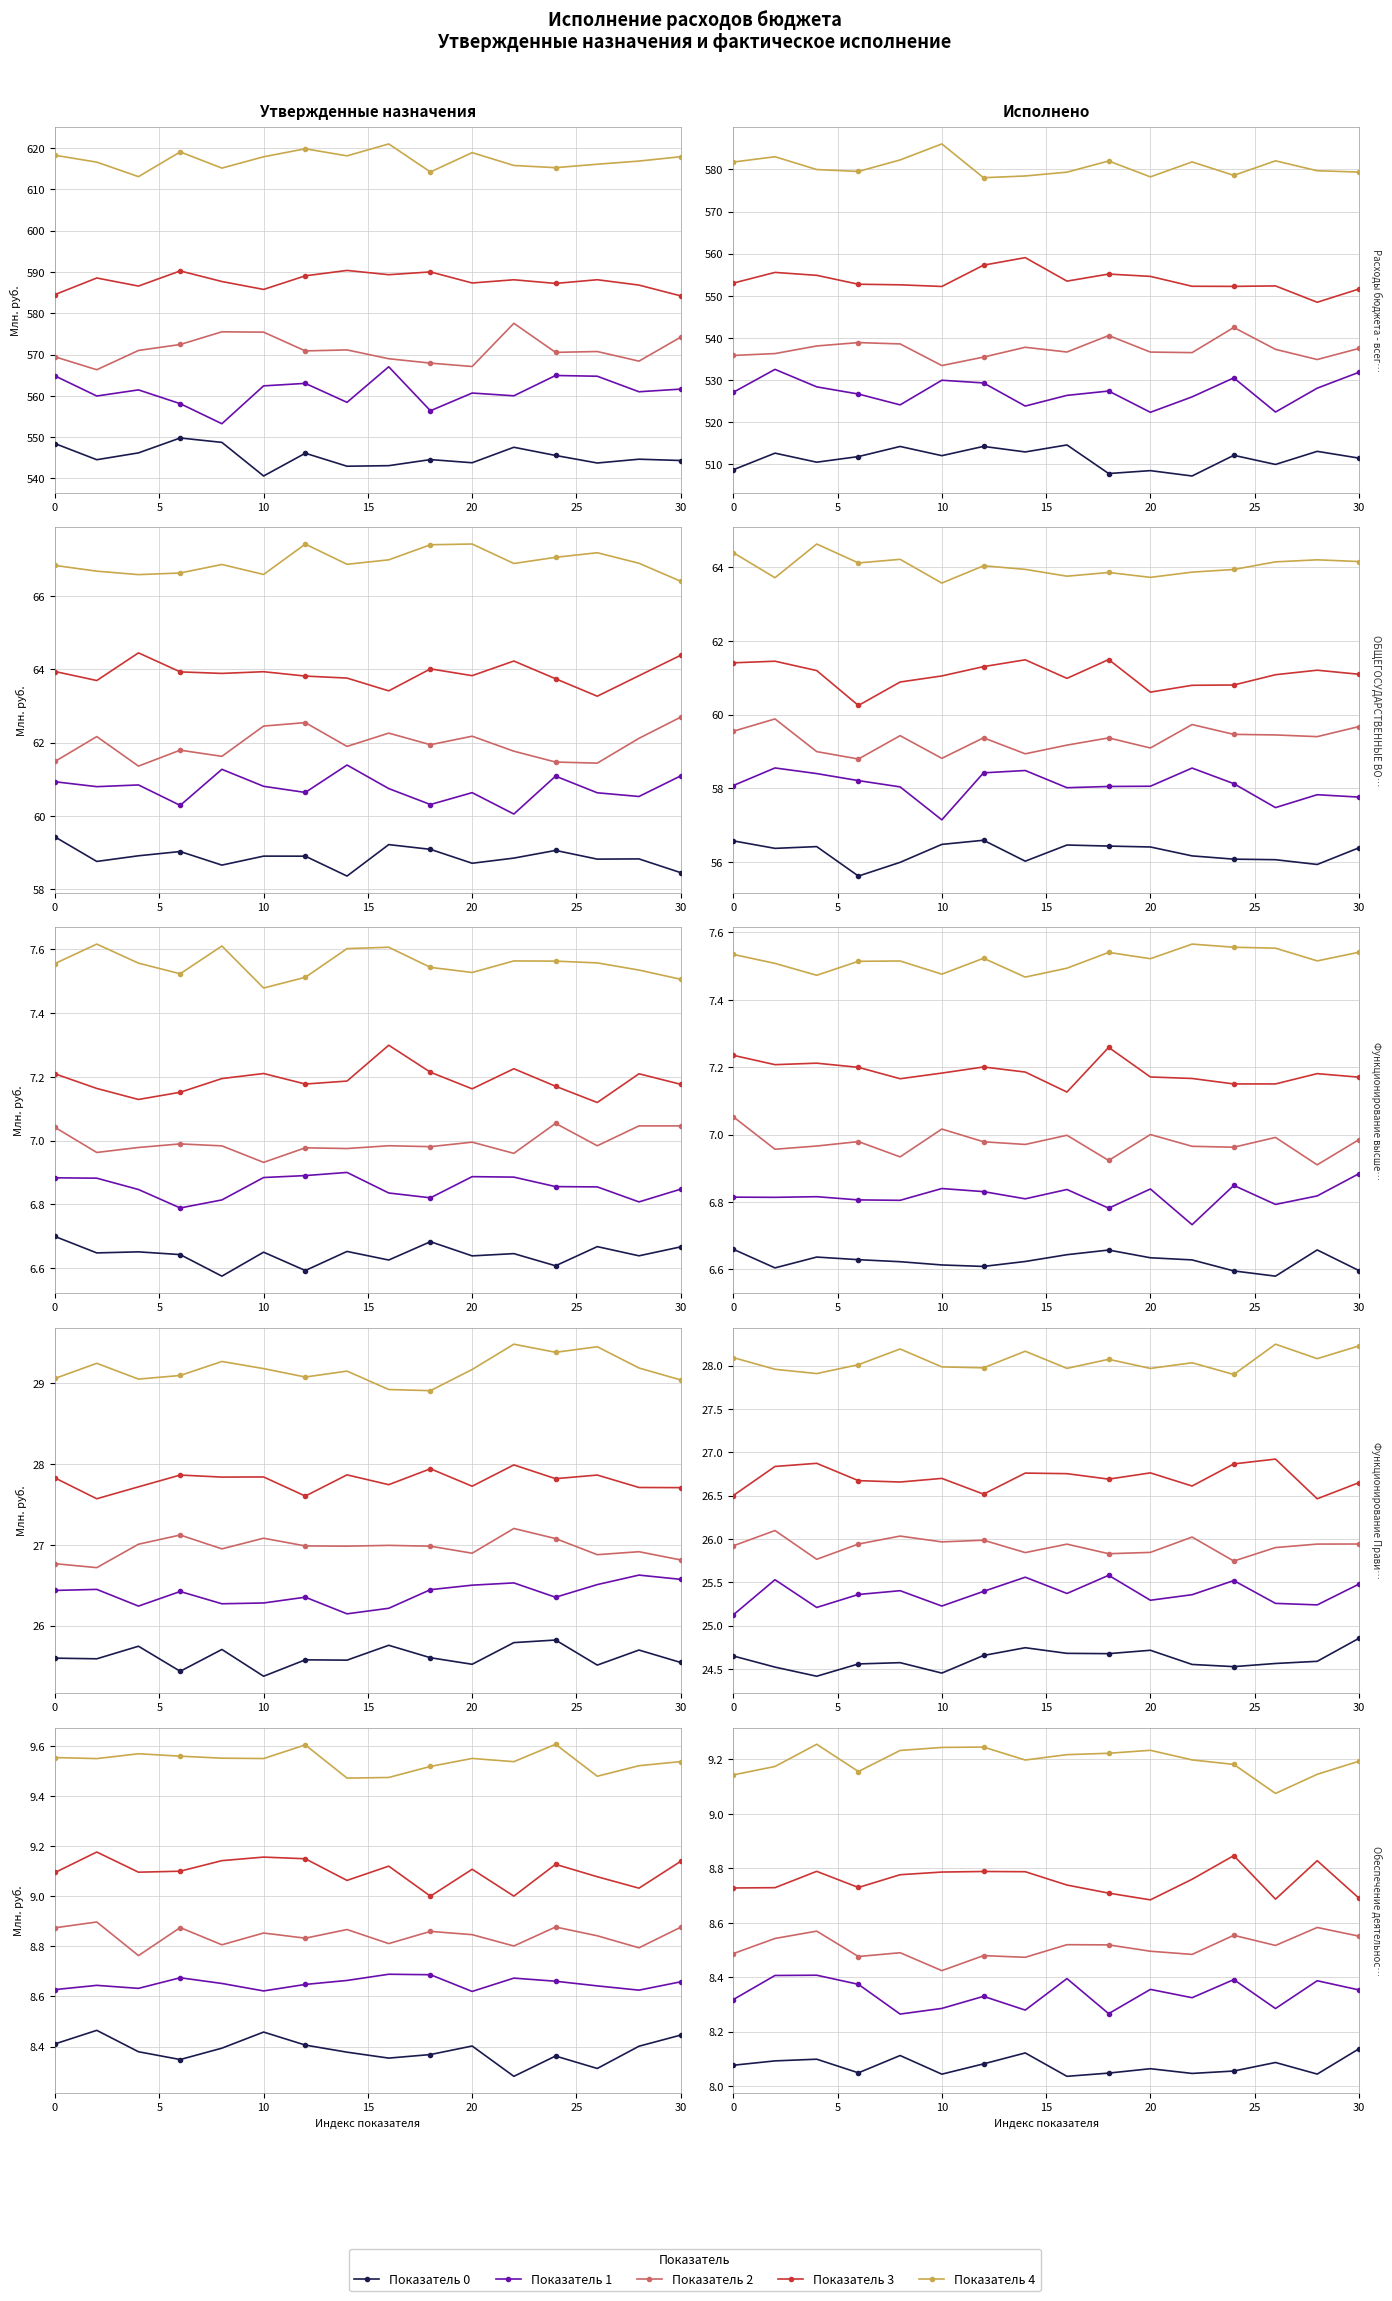

How many lines are shown in the chart?

5